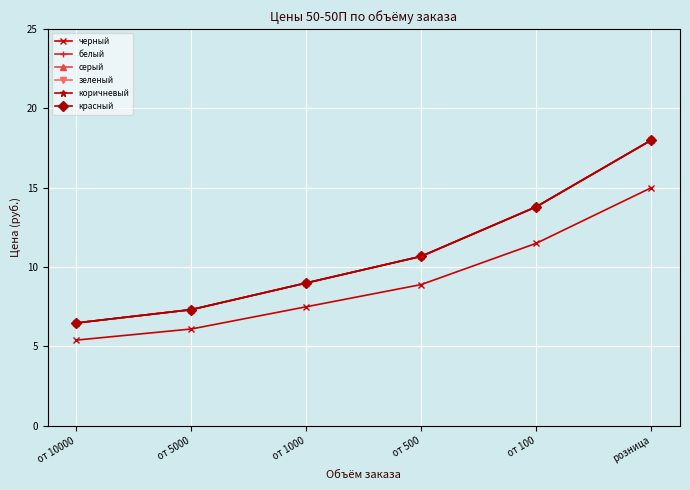

What position from the right is розница?

1